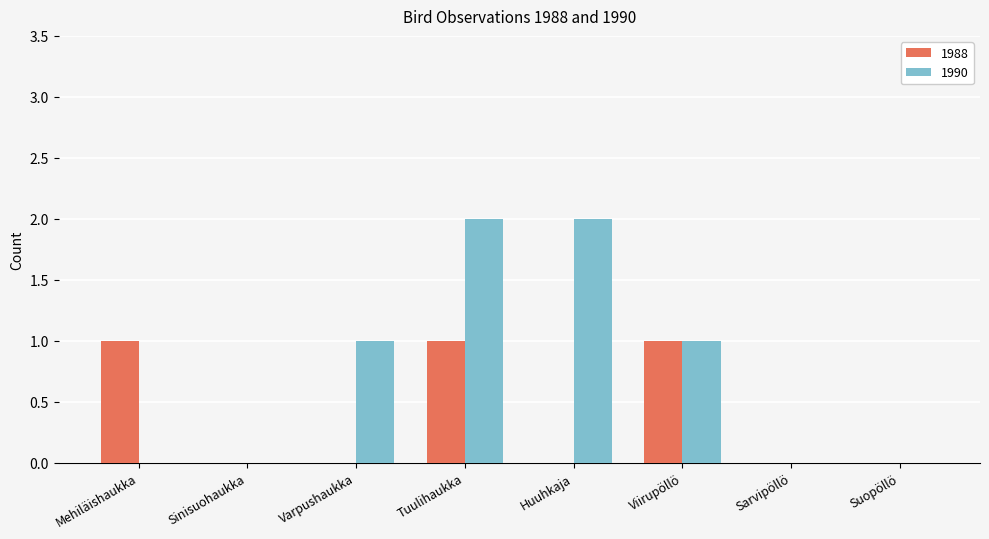

At which category is the sum across all series the highest?

Tuulihaukka